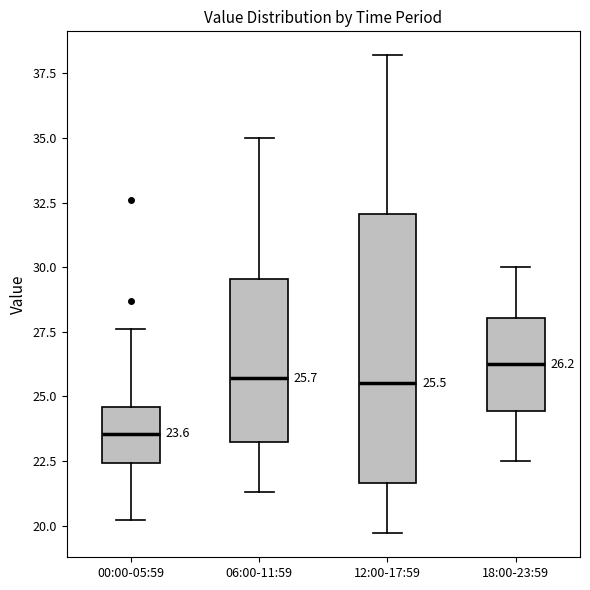

Which box has the highest median line?

18:00-23:59